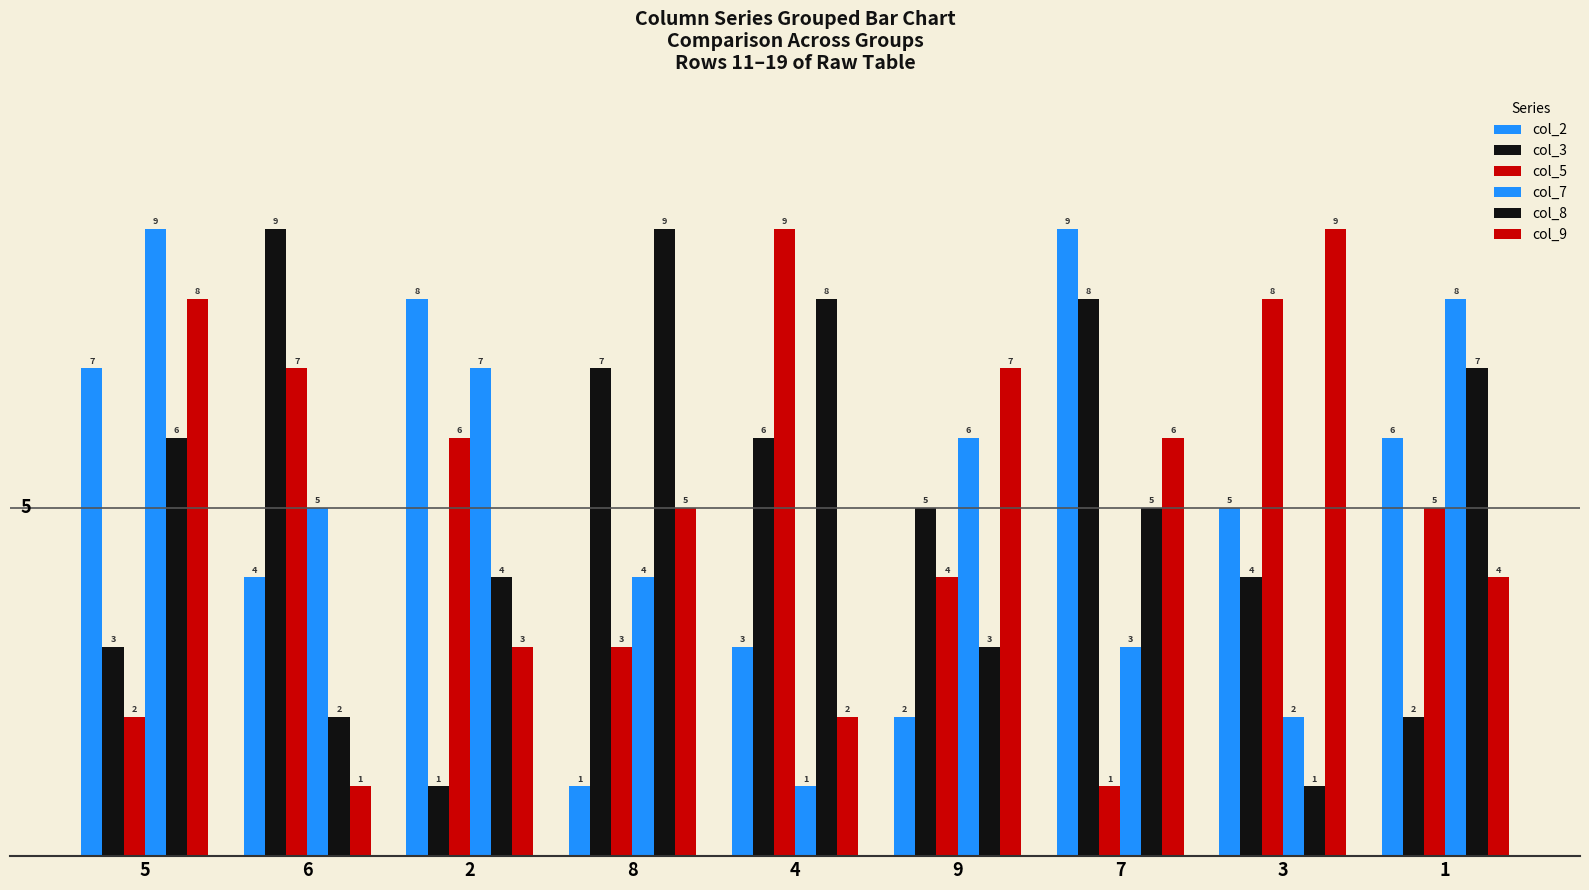

Between 4 and 9, which series saw the biggest shift?

col_5